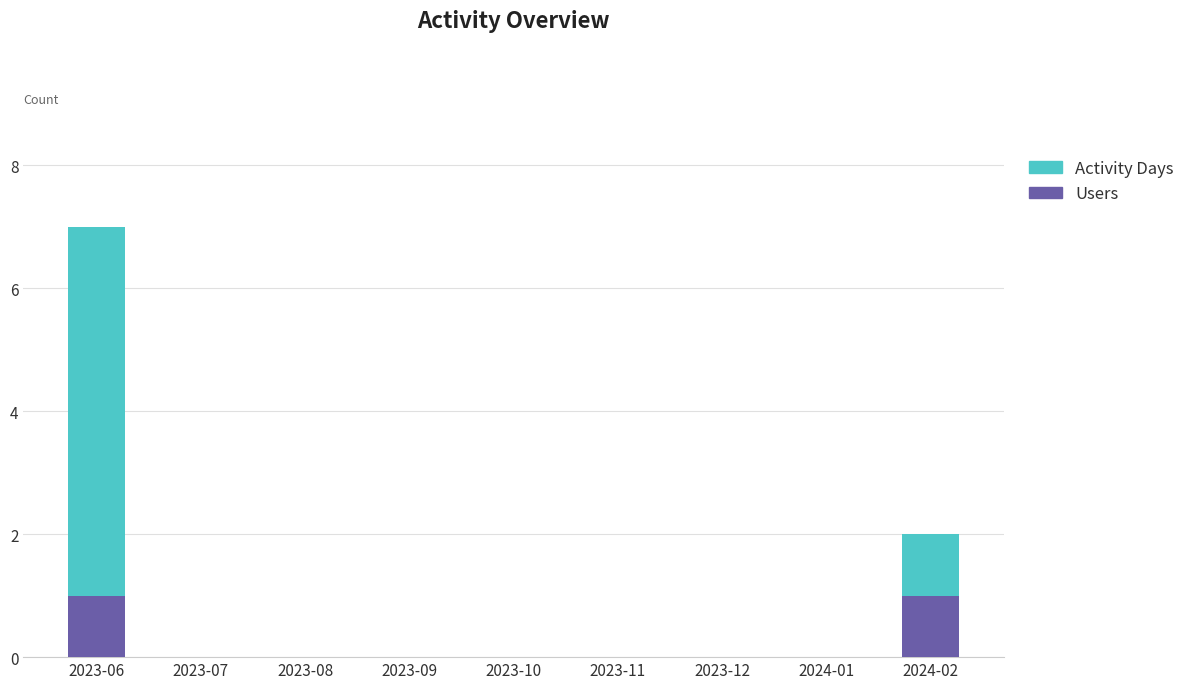

Reading right to left, what are the values for Users?

2024-02=1	2024-01=0	2023-12=0	2023-11=0	2023-10=0	2023-09=0	2023-08=0	2023-07=0	2023-06=1